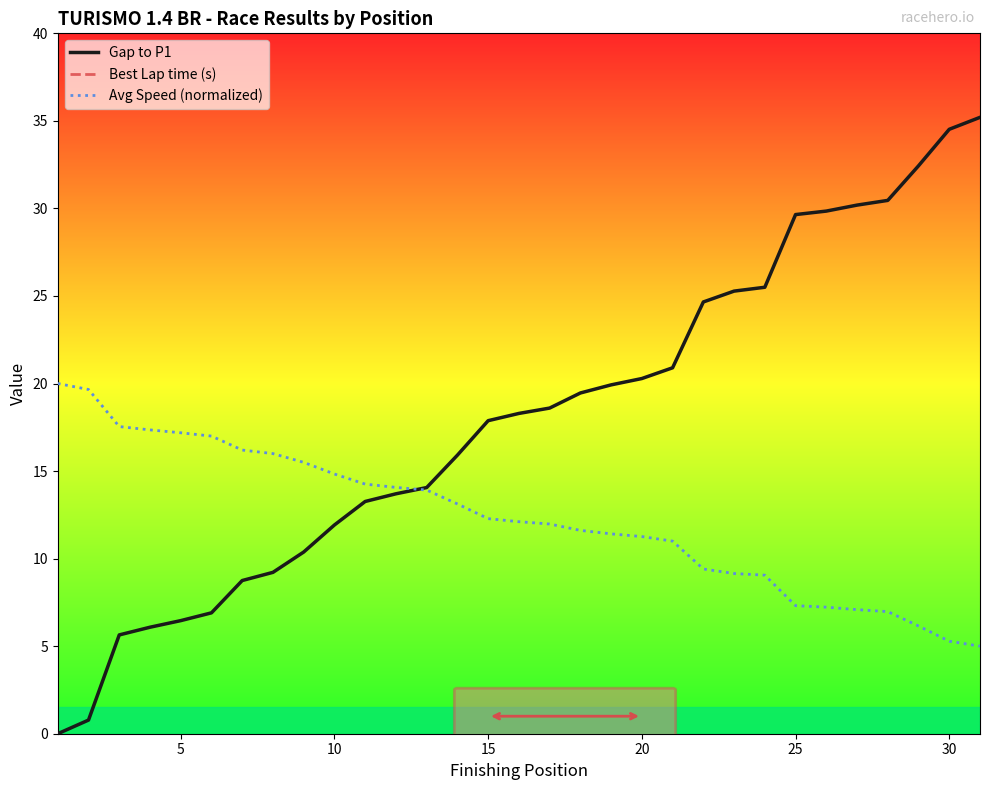

Is this an area chart (filled region under the line)?

No